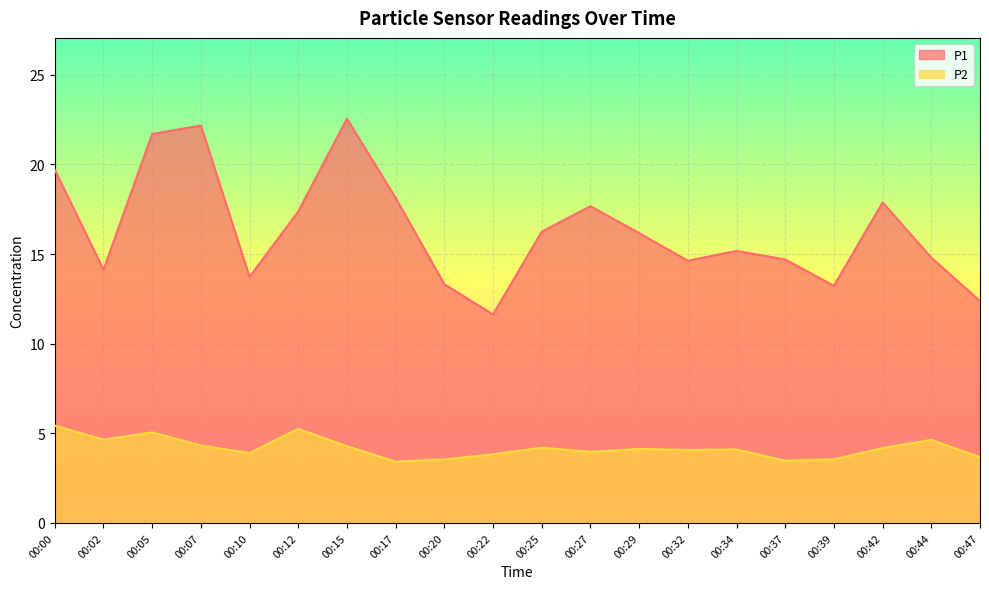

Between 00:07 and 00:25, which is larger?

00:07